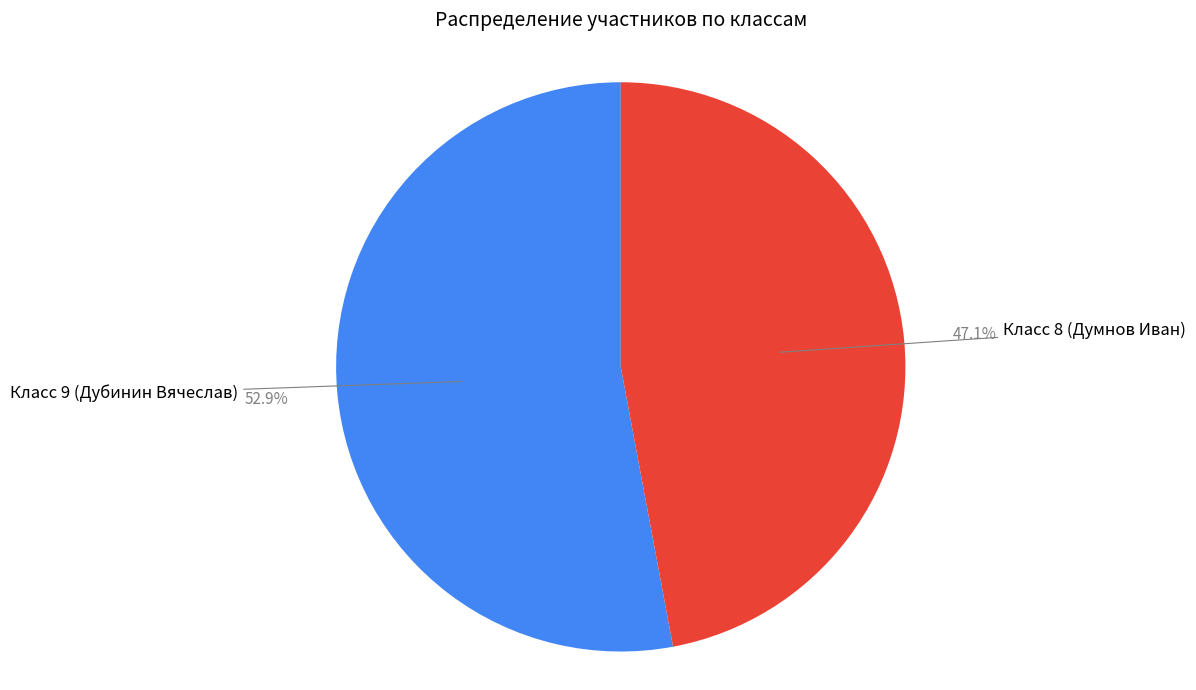

Does any single category account for the majority?

Yes